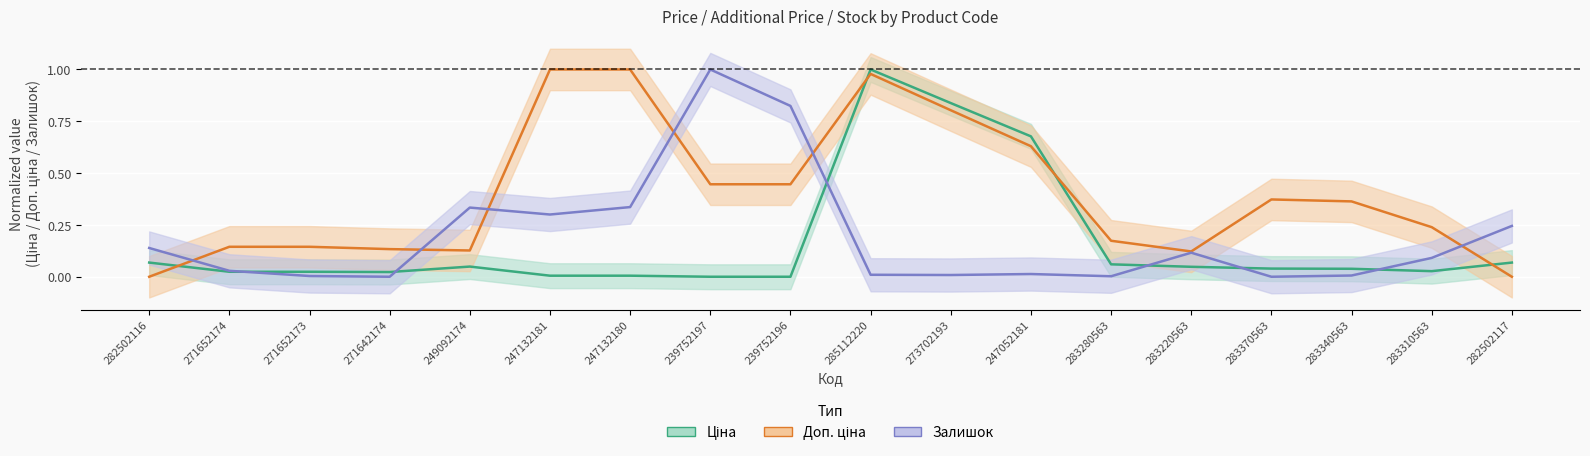

What is the difference between the maximum and second lowest values in the Ціна series?

1.0